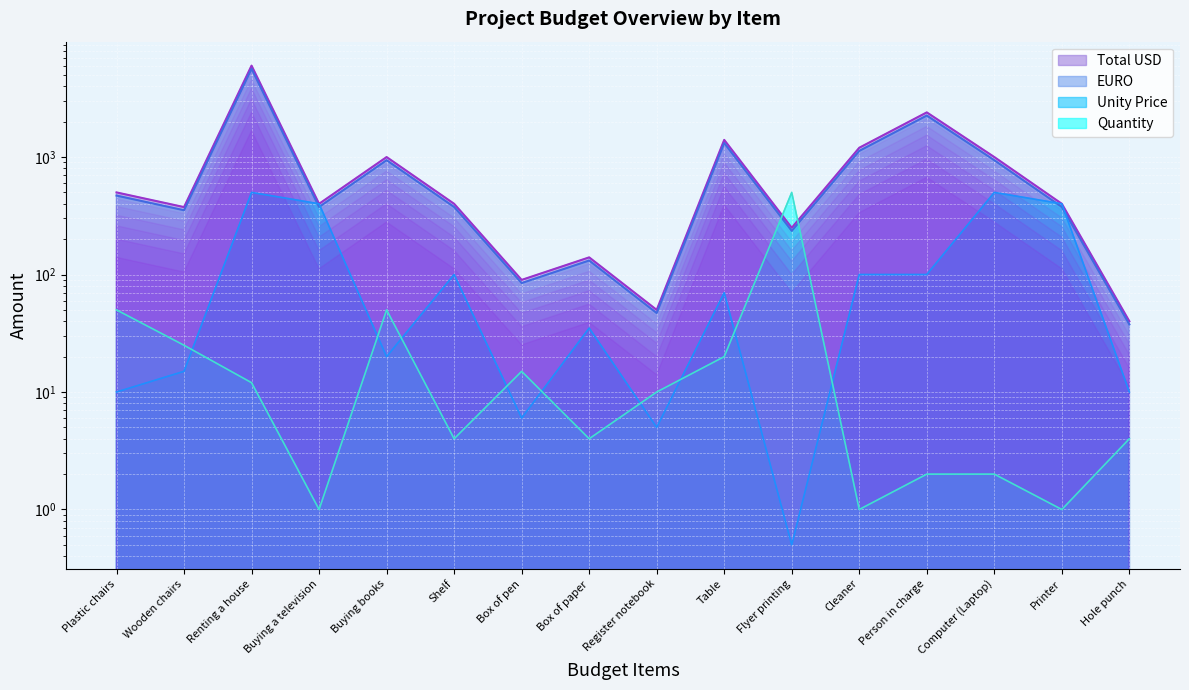

Which series has the widest spread of values?

Total USD